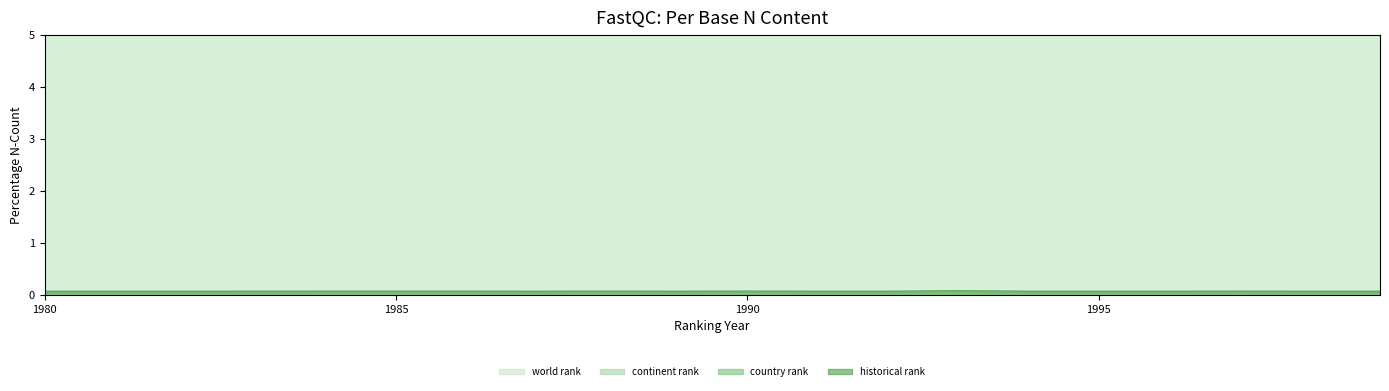

Where is continent rank nearest to the value 0?

1990